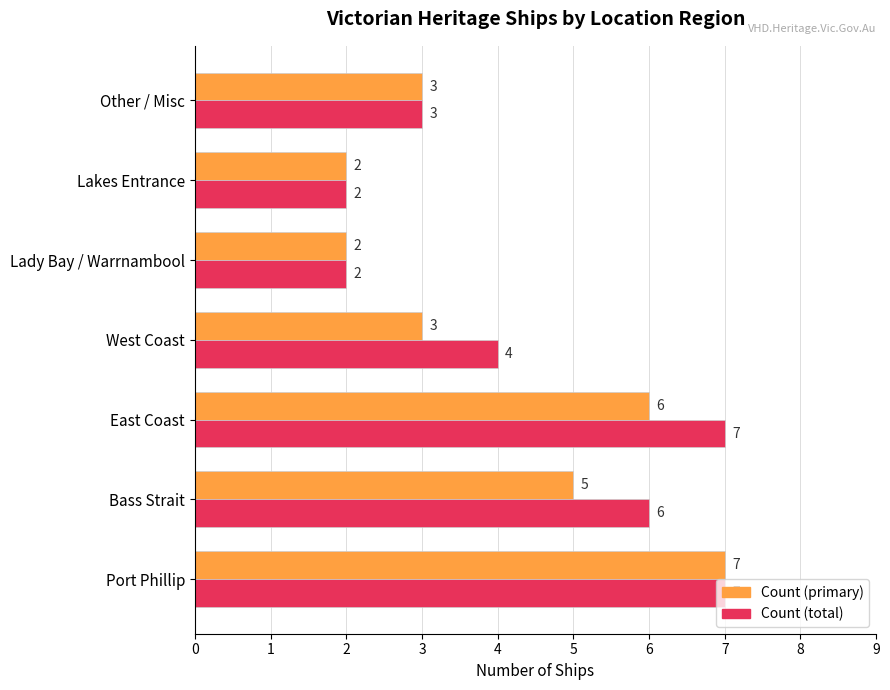

At which category is the sum across all series the highest?

Port Phillip